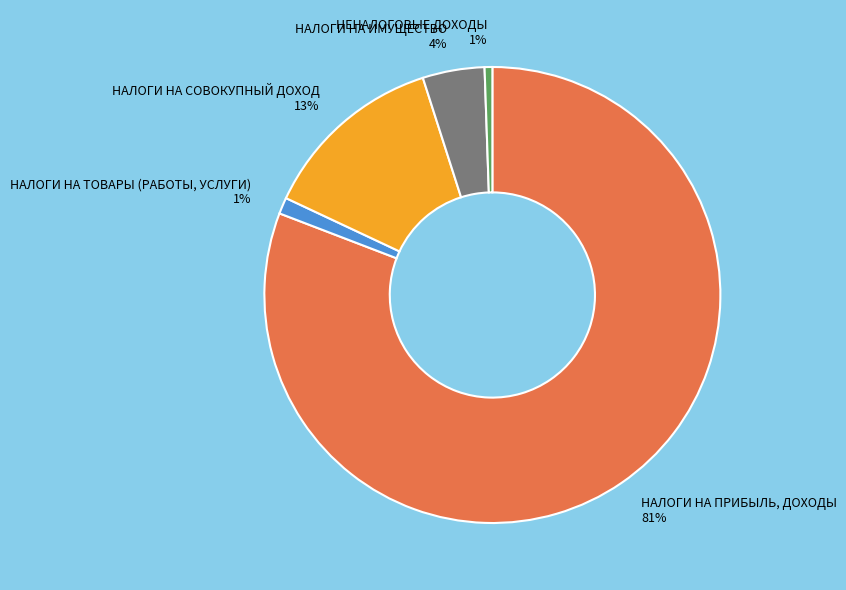

To the nearest percent, what percentage of the pie is НАЛОГИ НА ПРИБЫЛЬ, ДОХОДЫ?

81%